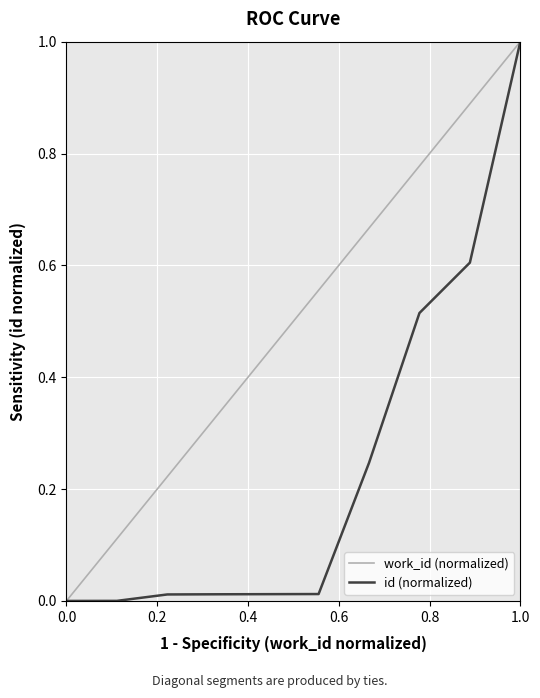

At which label does id (normalized) reach its peak?

1.0